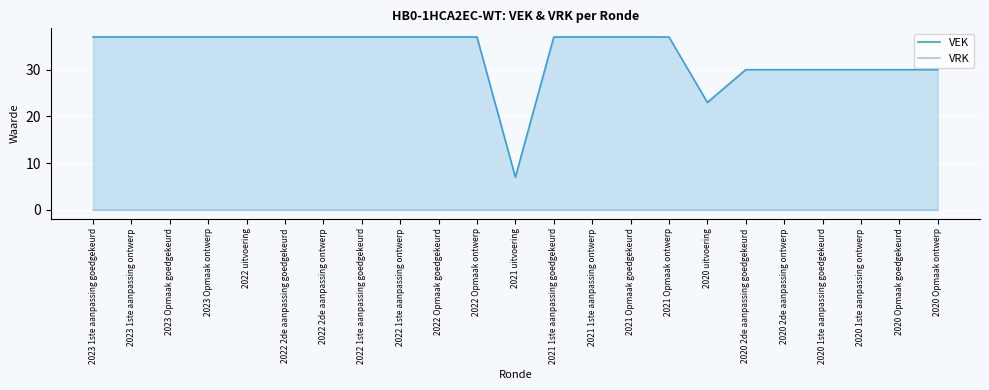

True or false: VRK and VEK intersect in this chart.

False